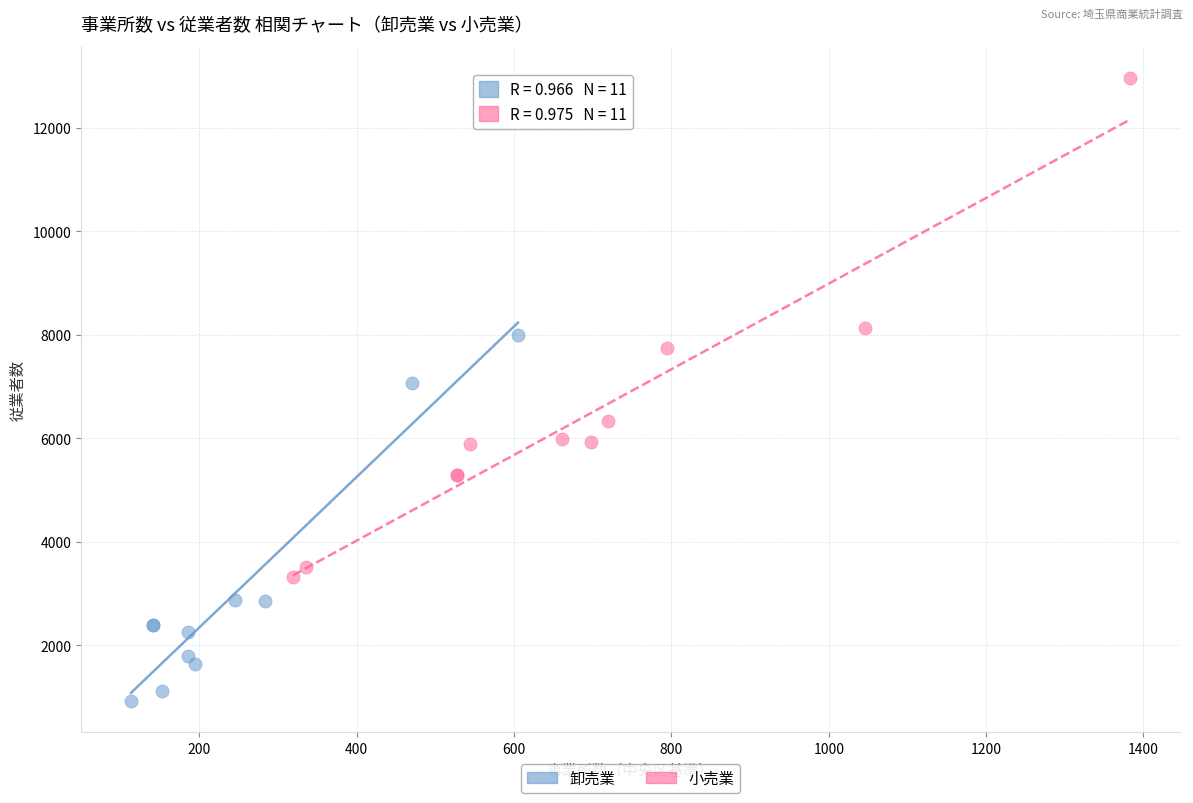

Which series has the widest spread of Y values?

小売業